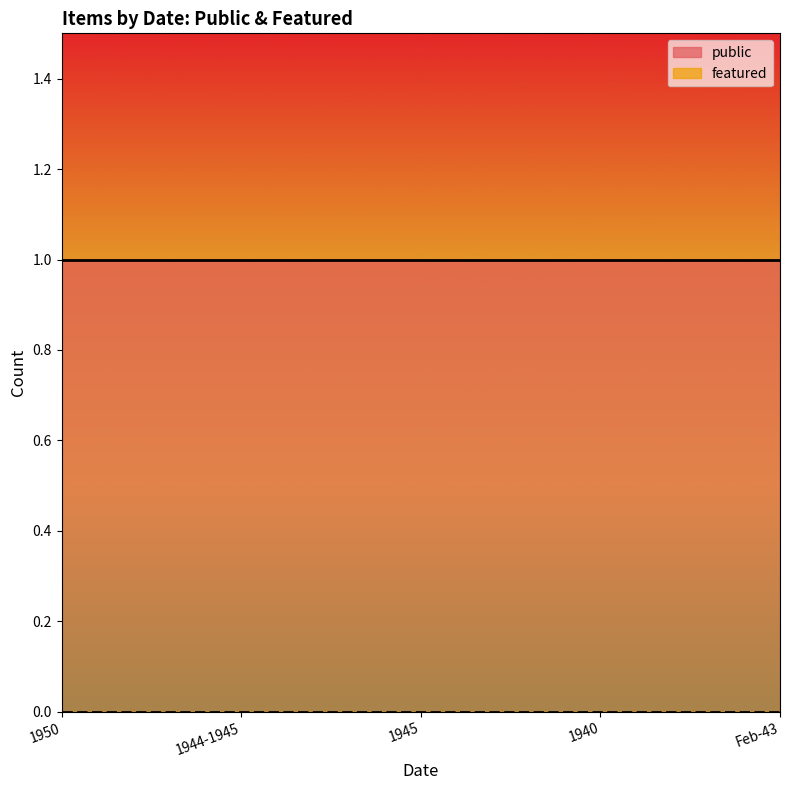

Reading left to right, extract all data points from this chart.

public: 1950=1	1944-1945=1	1945=1	1940=1	Feb-43=1
featured: 1950=0	1944-1945=0	1945=0	1940=0	Feb-43=0